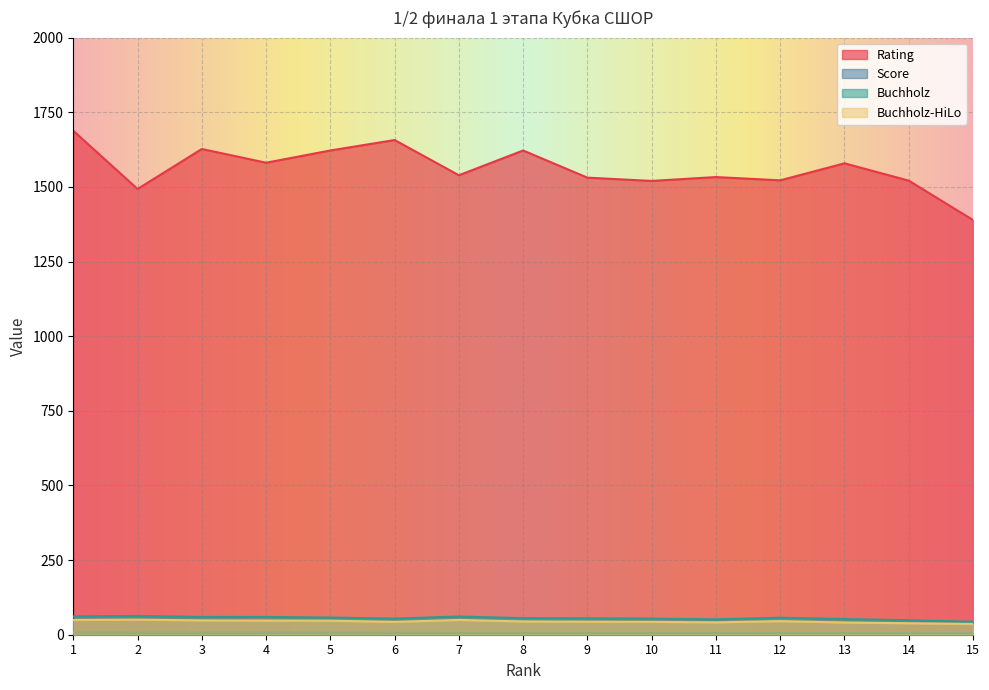

What is the difference between the maximum and second lowest values in the Score series?

2.5